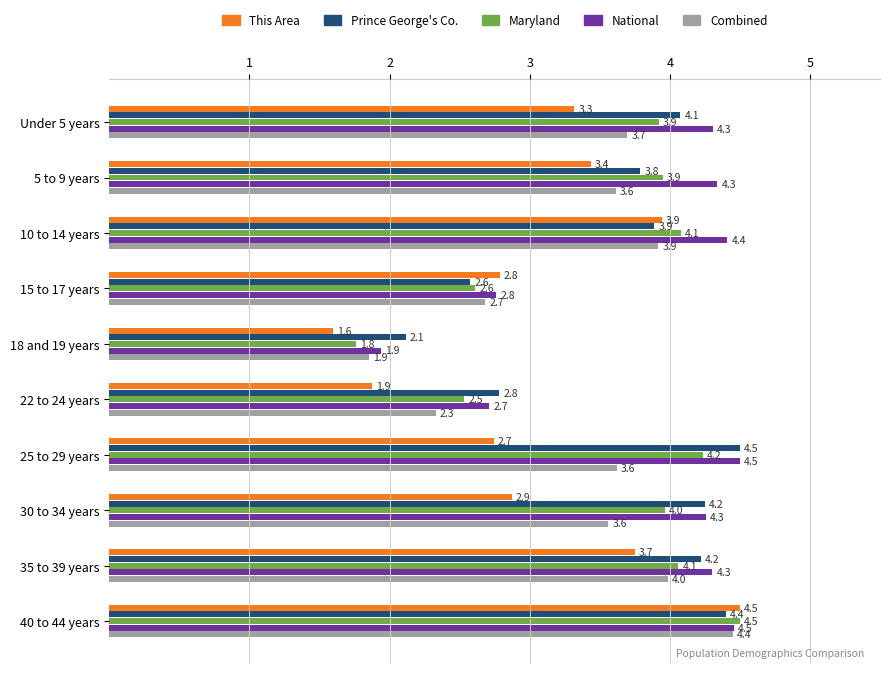

True or false: Prince George's Co. has a value of 1.3 at 5 to 9 years.

False